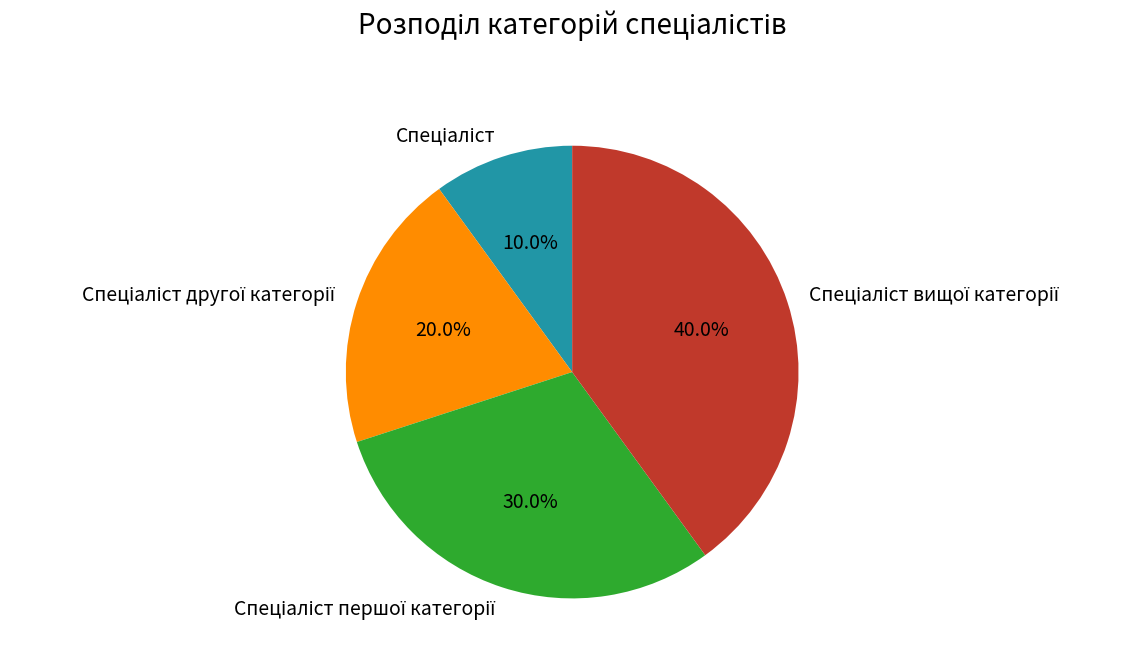

Is there a majority slice in this chart?

No